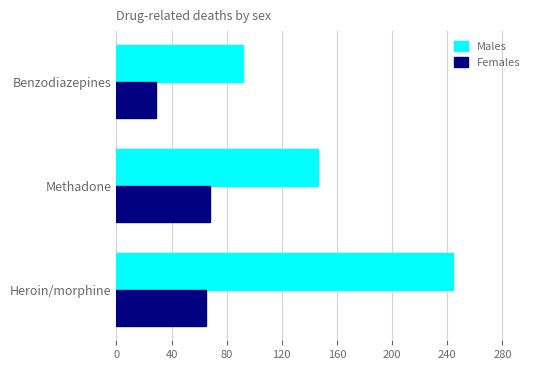

Which series has the largest range (max minus min)?

Males